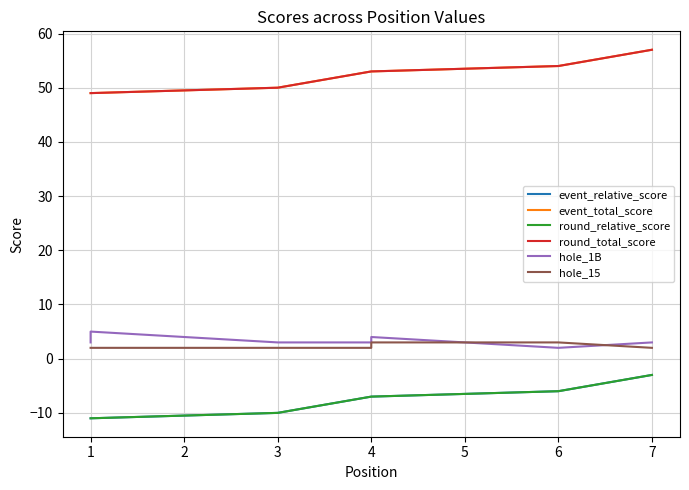

Where does the hole_1B series first go above 3?

1